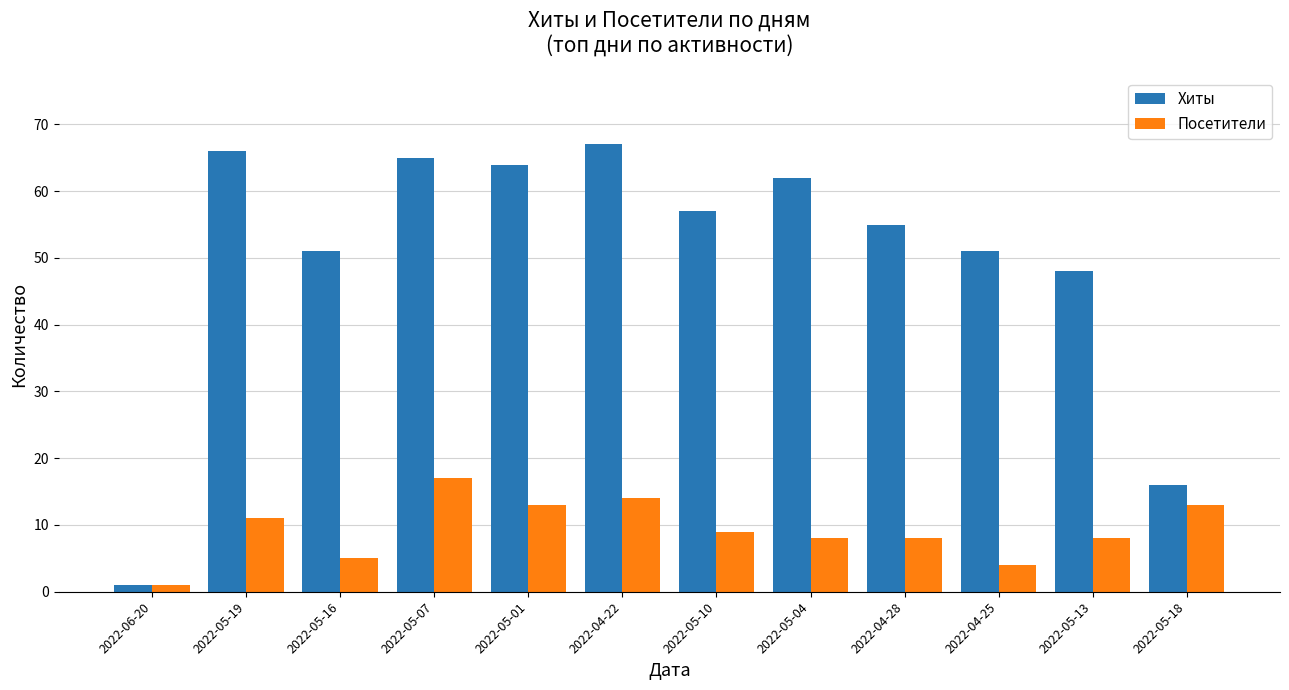

Which series changed the most between 2022-04-22 and 2022-04-25?

Хиты